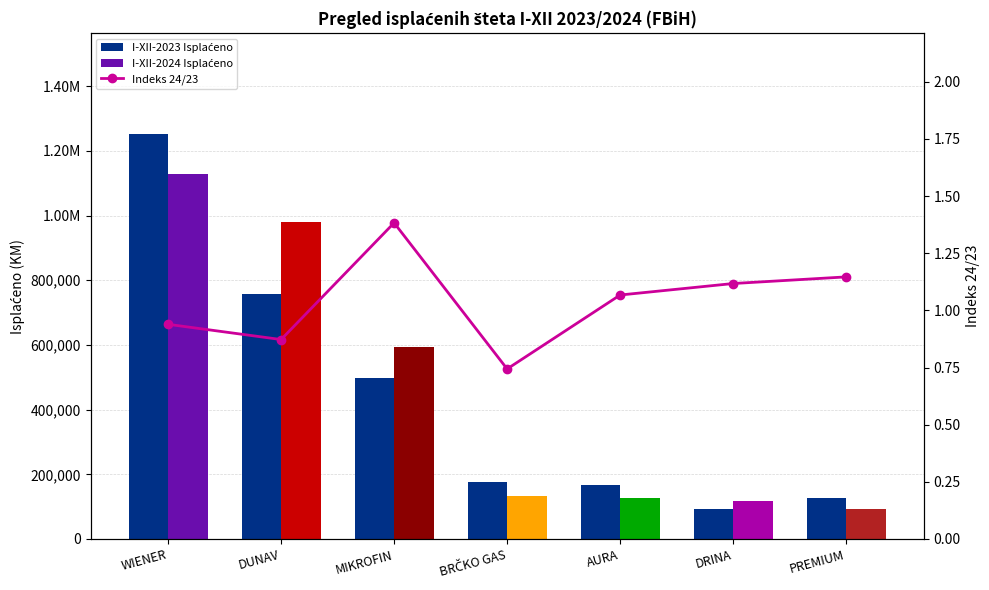

Which series has the largest total across all categories?

I-XII-2023 Isplaćeno